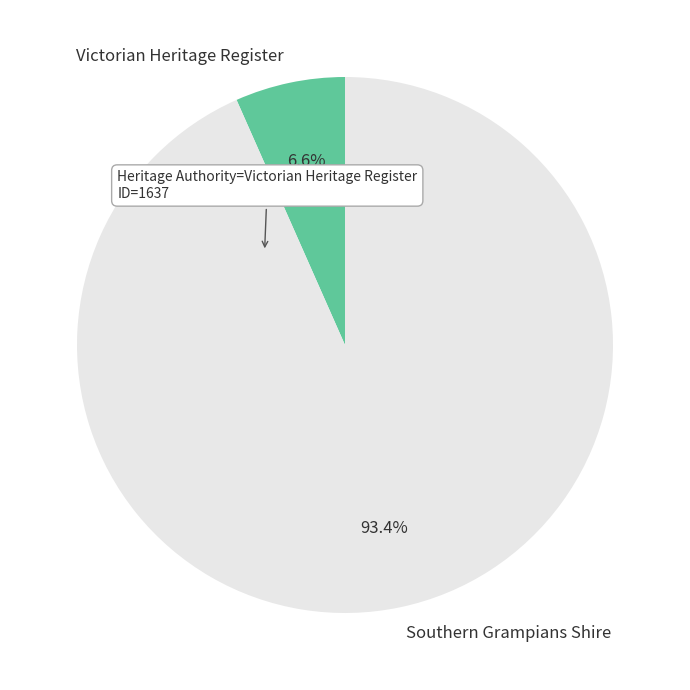

To the nearest percent, what portion does Victorian Heritage Register represent?

7%